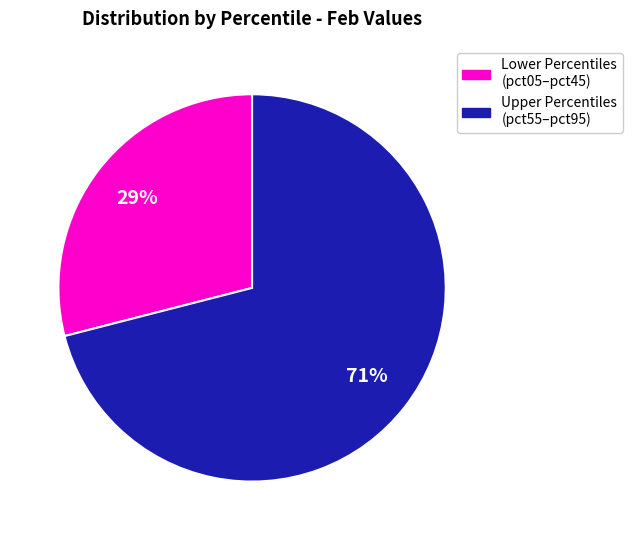

How many segments does this pie chart have?

2